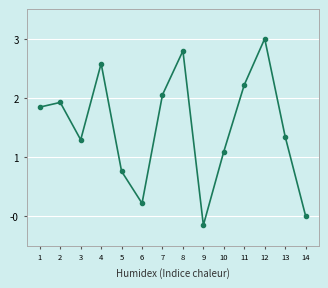

At which category does the chart reach its peak across all series?

12